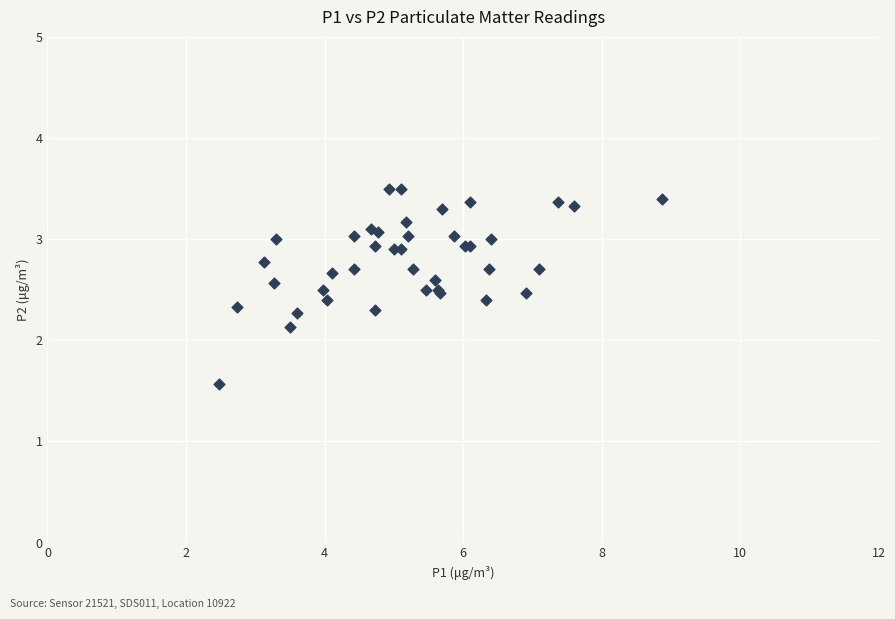

What Y value in the scatter plot is closest to 2?

2.1